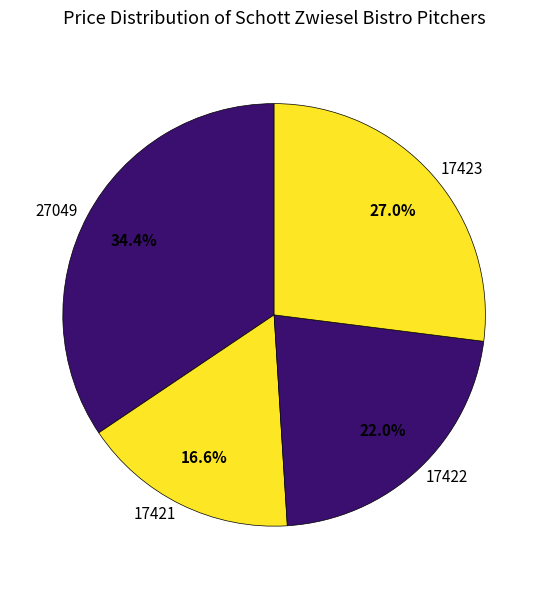

Does 17422 represent more than half of the total?

No